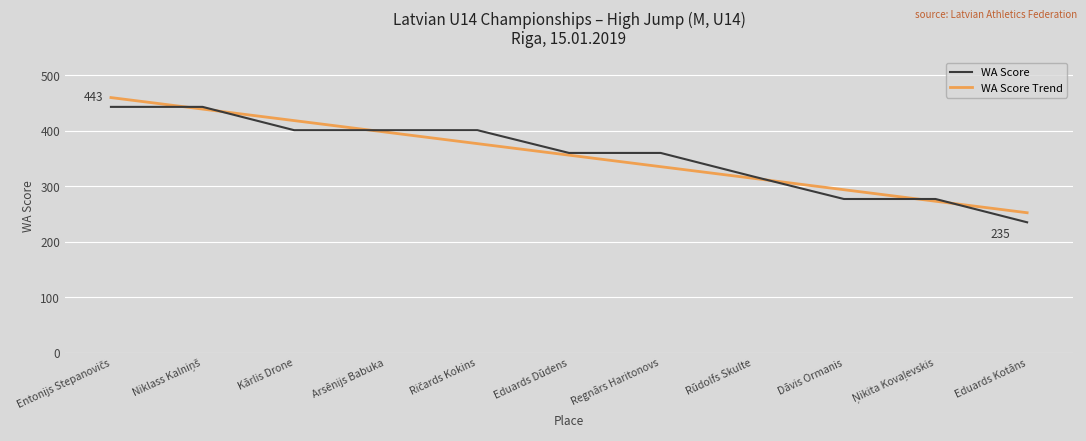

Which series has the widest spread of values?

WA Score